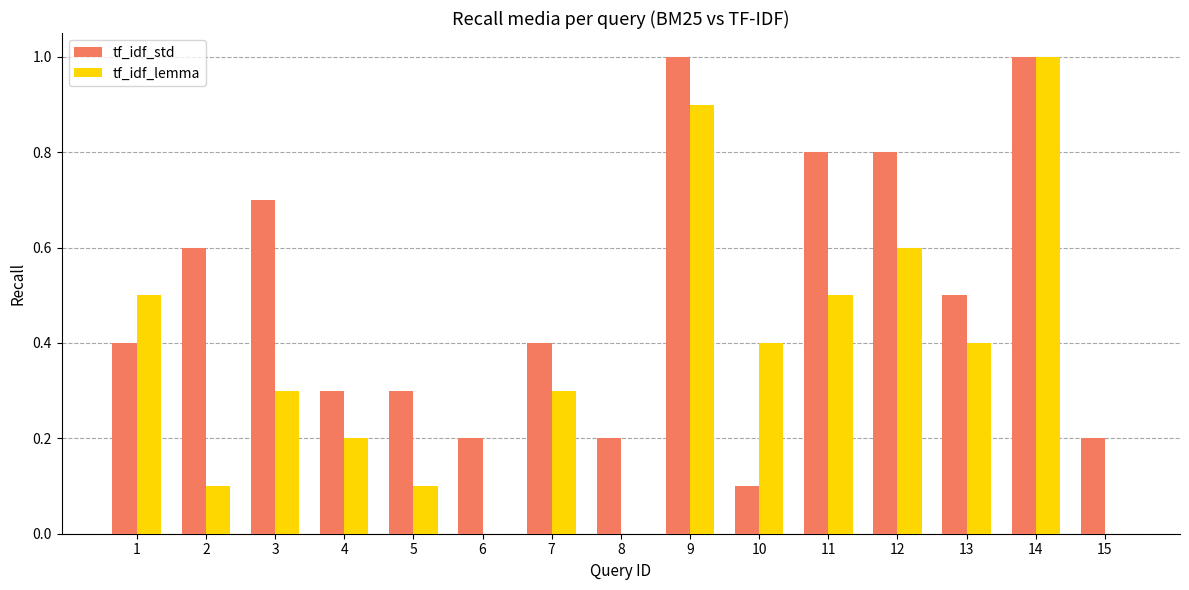

The tf_idf_lemma series shows 0.0 at 6. True or false?

True